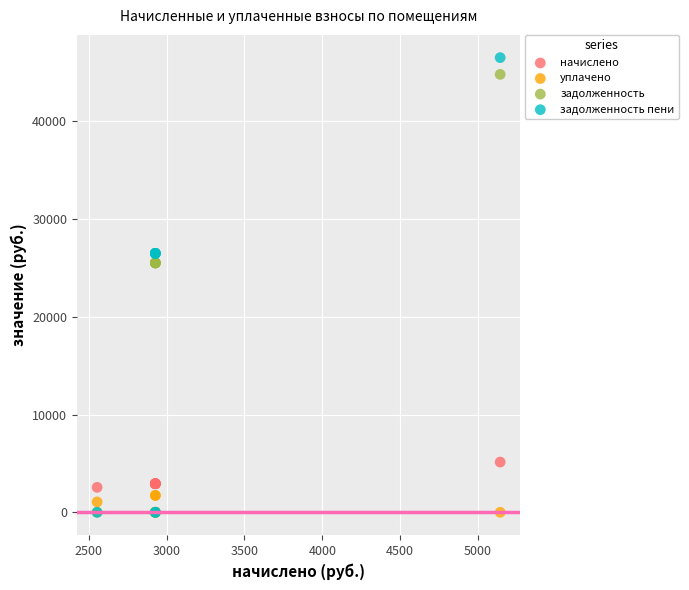

Which series has the largest Y range (max minus min)?

задолженность пени